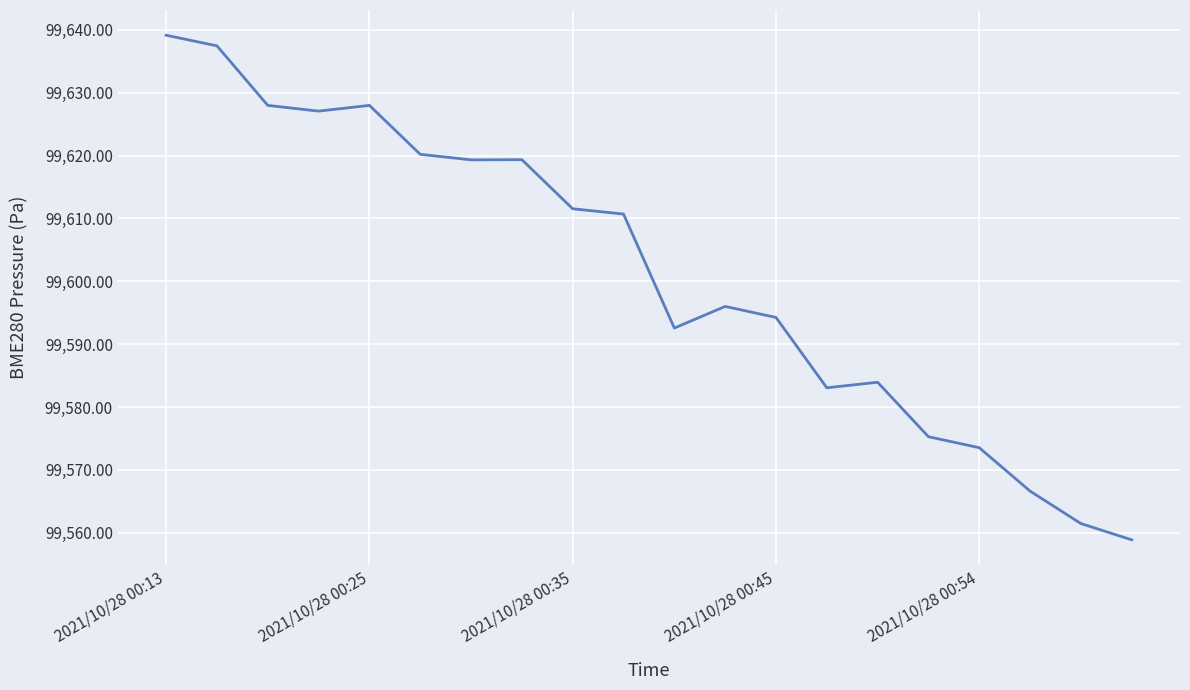

What is the minimum value shown in the chart?

99558.9